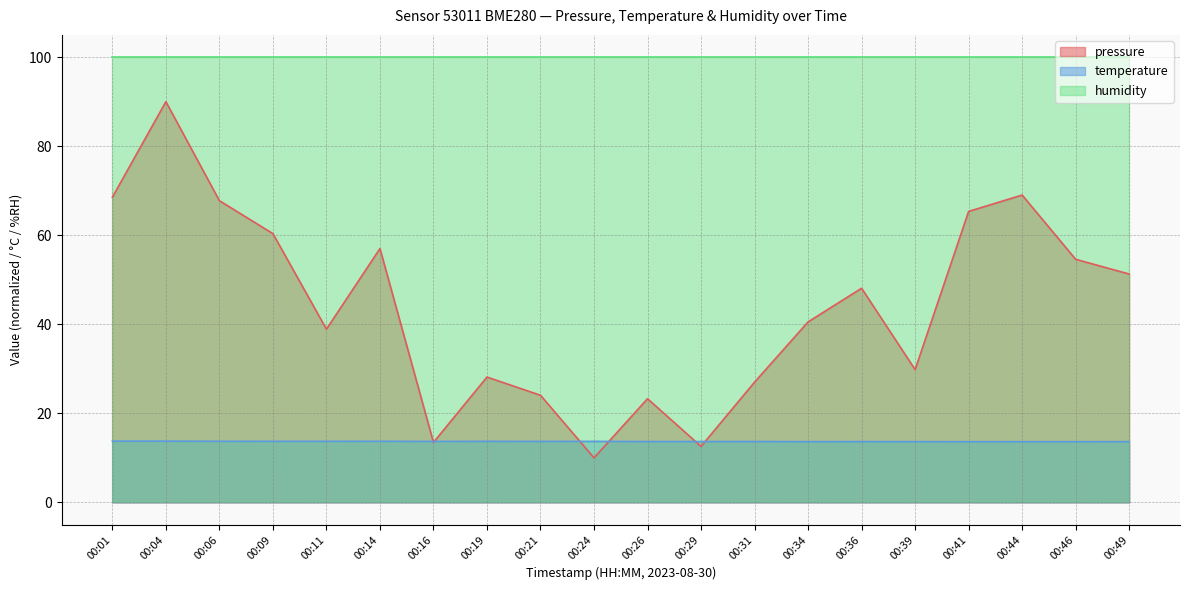

What are all the series names shown in the legend?

pressure, temperature, humidity